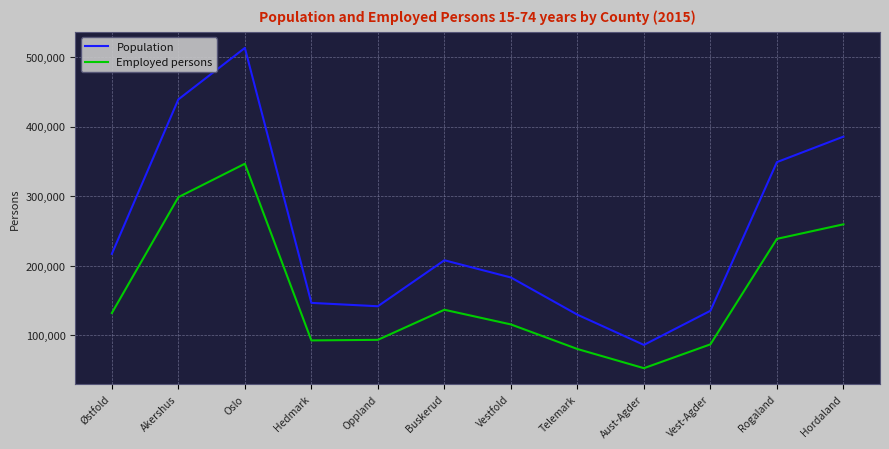

What position from the left is Buskerud?

6